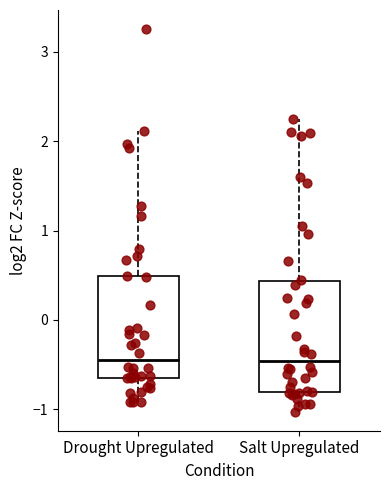

Where does the median line of the box for Salt Upregulated sit on the y-axis? The values are not printed on the chart, so give them approximately, as read against the axis.

-0.5